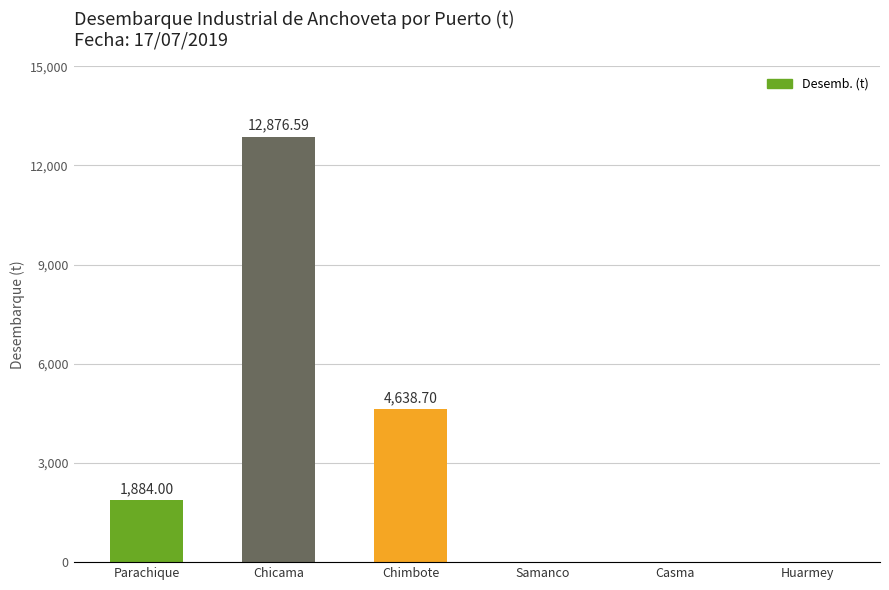

The value at Parachique is 2723.2. True or false?

False